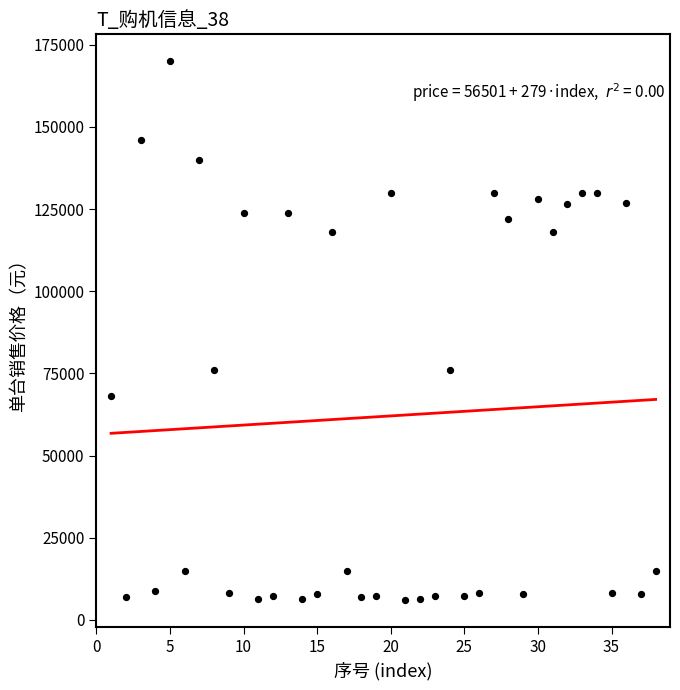

What is the range of X values (max minus min)?

37